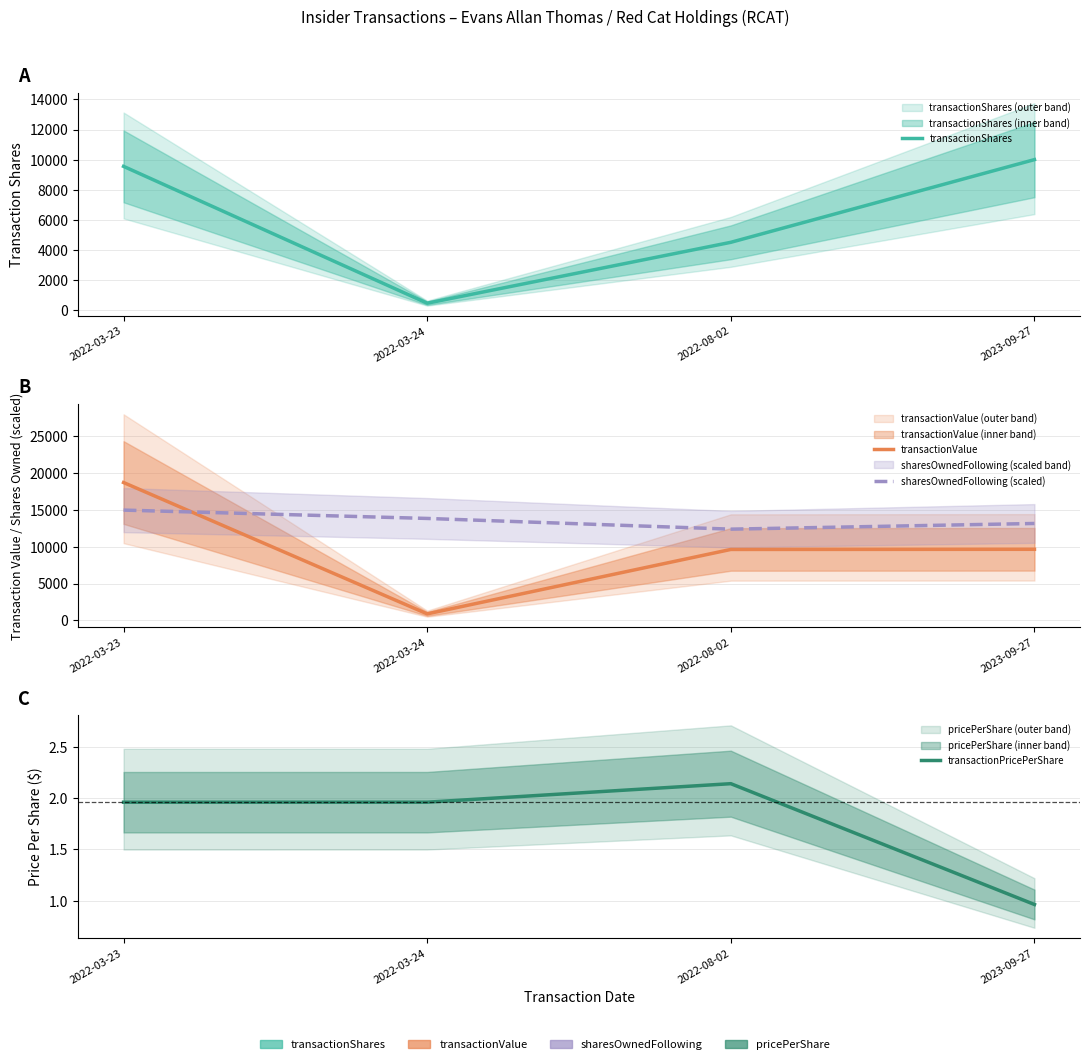

What is the label of the 2nd point from the right?

2022-08-02